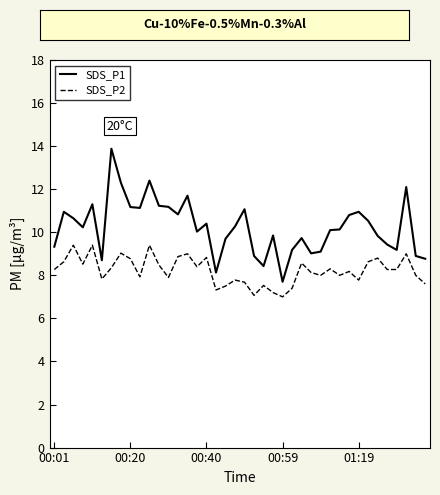

True or false: SDS_P1 and SDS_P2 intersect in this chart.

False